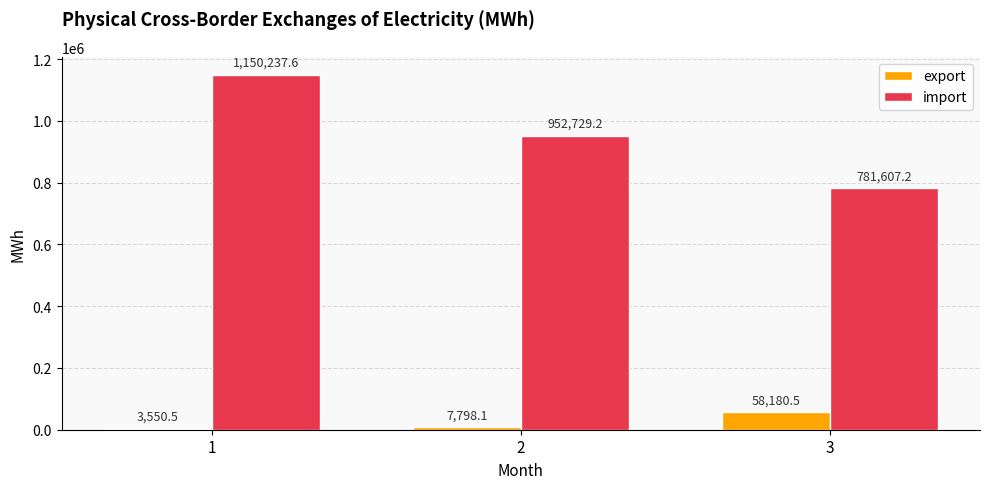

Which series changed the most between 1 and 2?

import